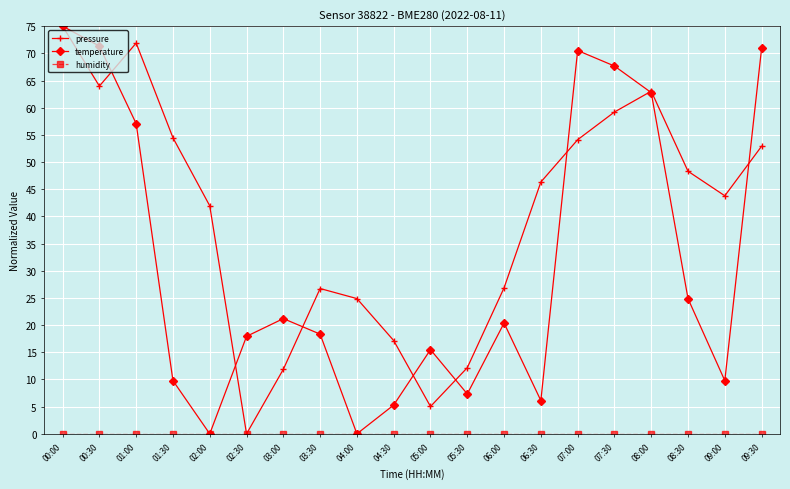

What is the greatest value displayed?

75.0